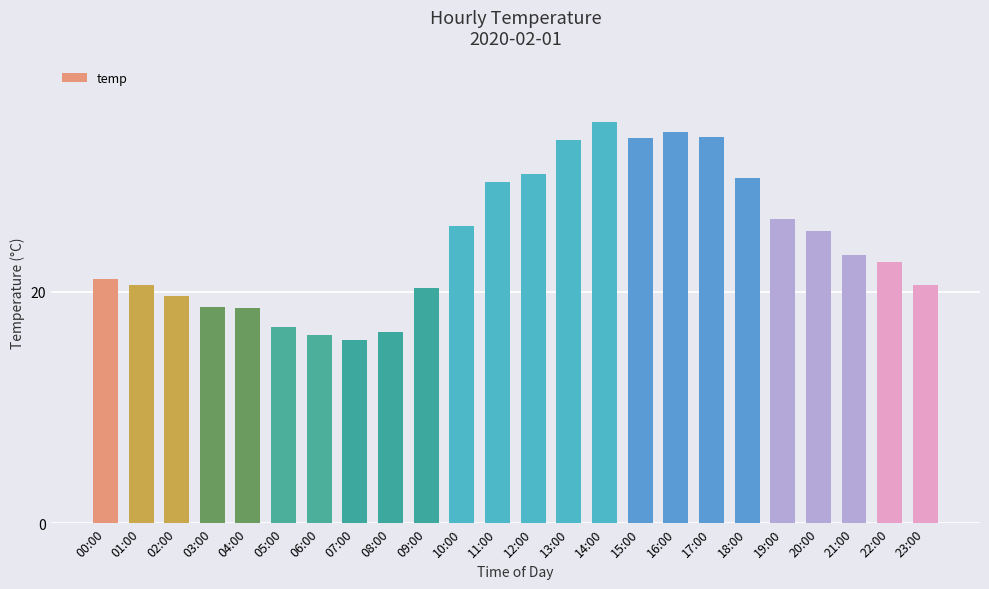

What is the approximate value at 01:00?

20.6